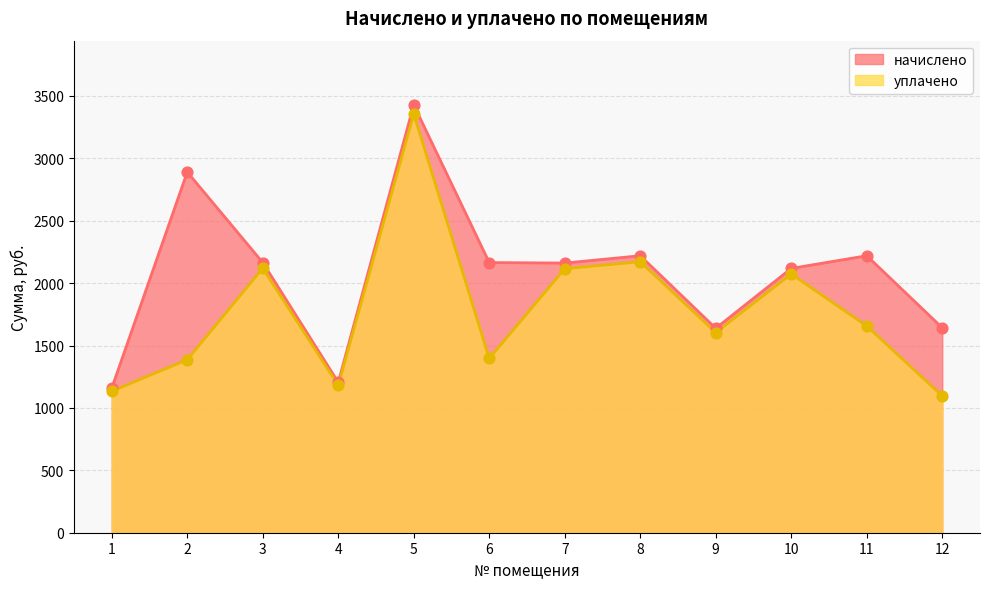

At how many categories does at least one series exceed 1358?

10